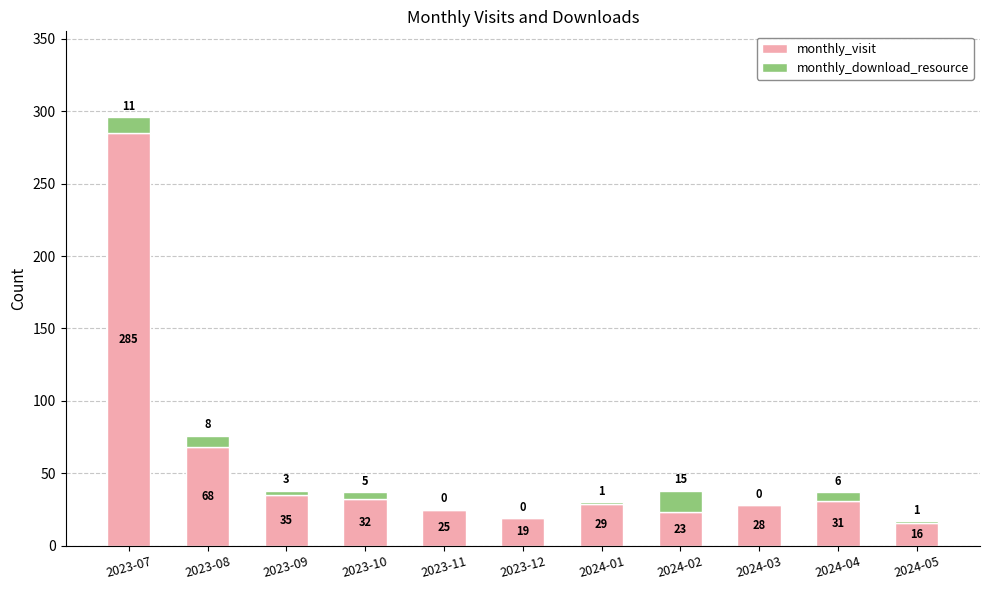

What is the highest value of the monthly_visit series?

285